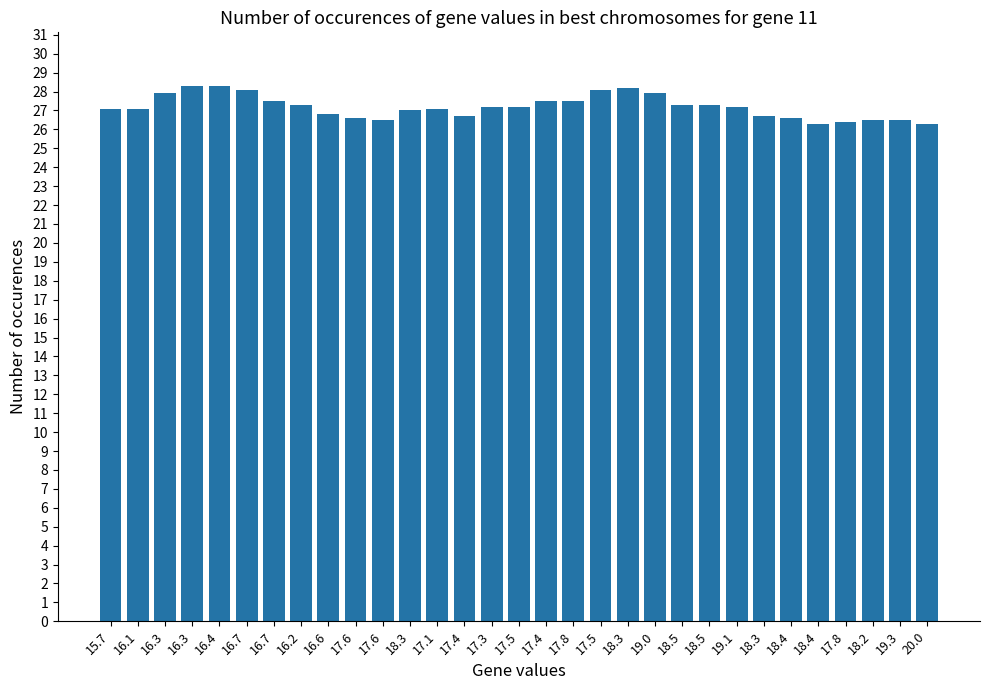

How many distinct data groups are displayed?

1